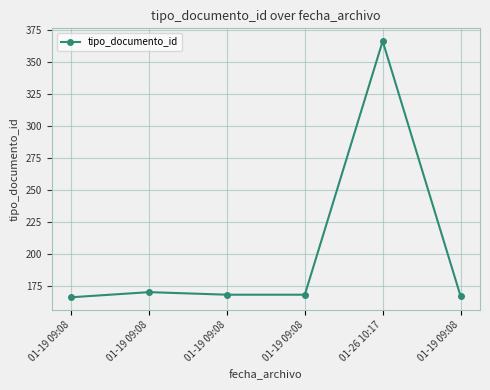

At which category does the data reach its first local peak?

01-19 09:08